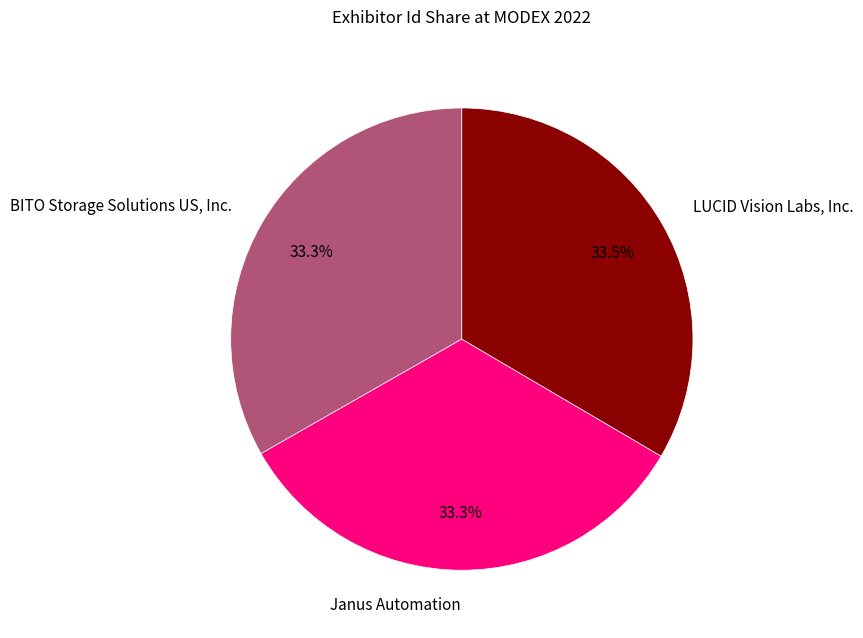

The Janus Automation slice represents 33% of the pie. True or false?

True